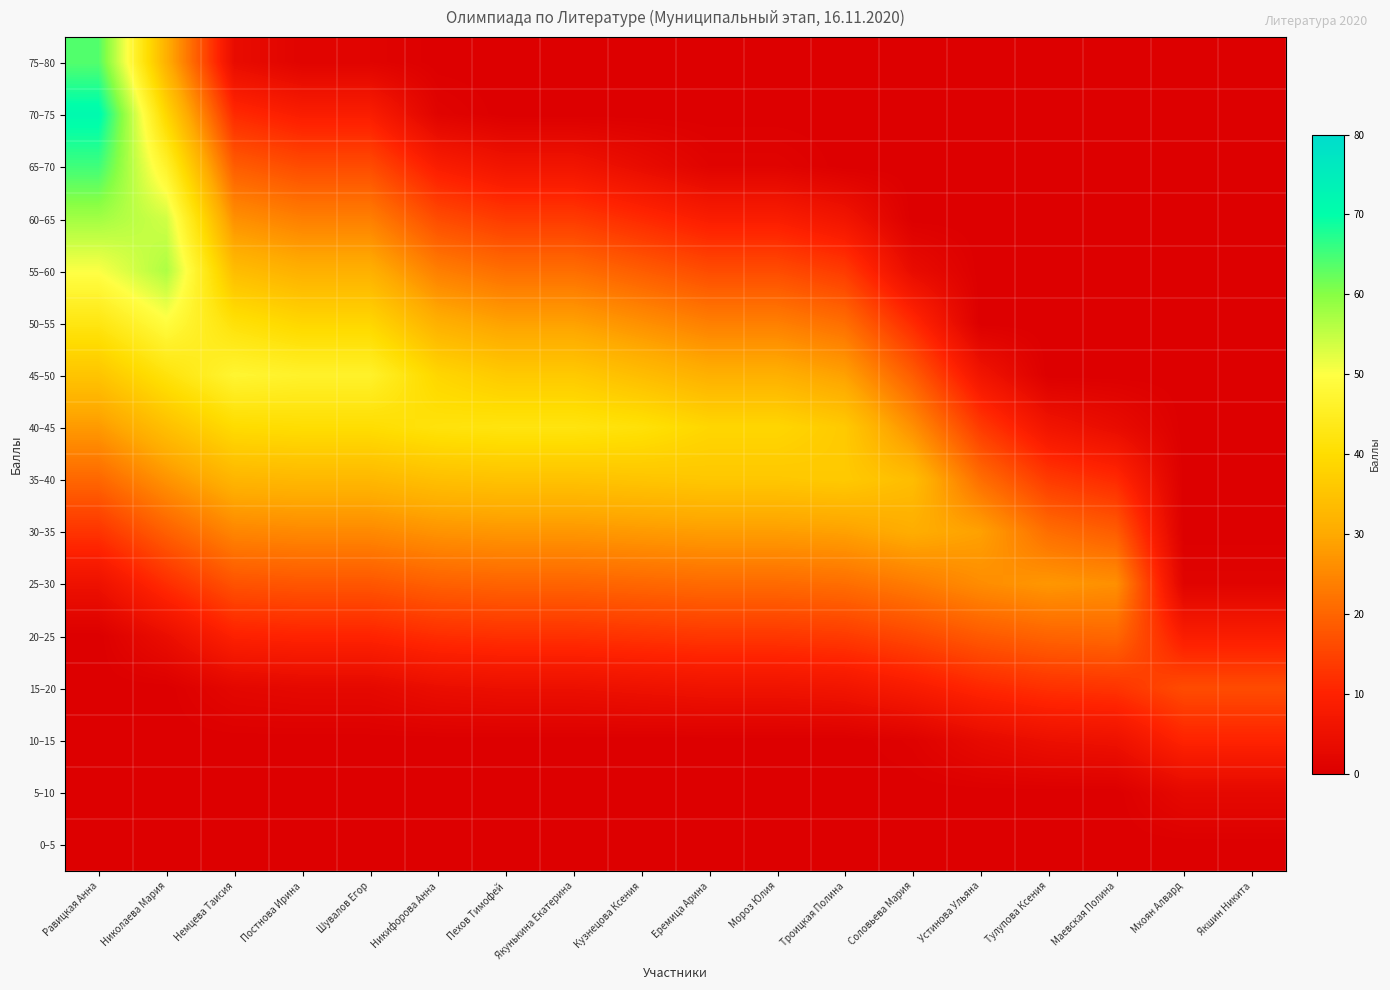

How many distinct data groups are displayed?

16